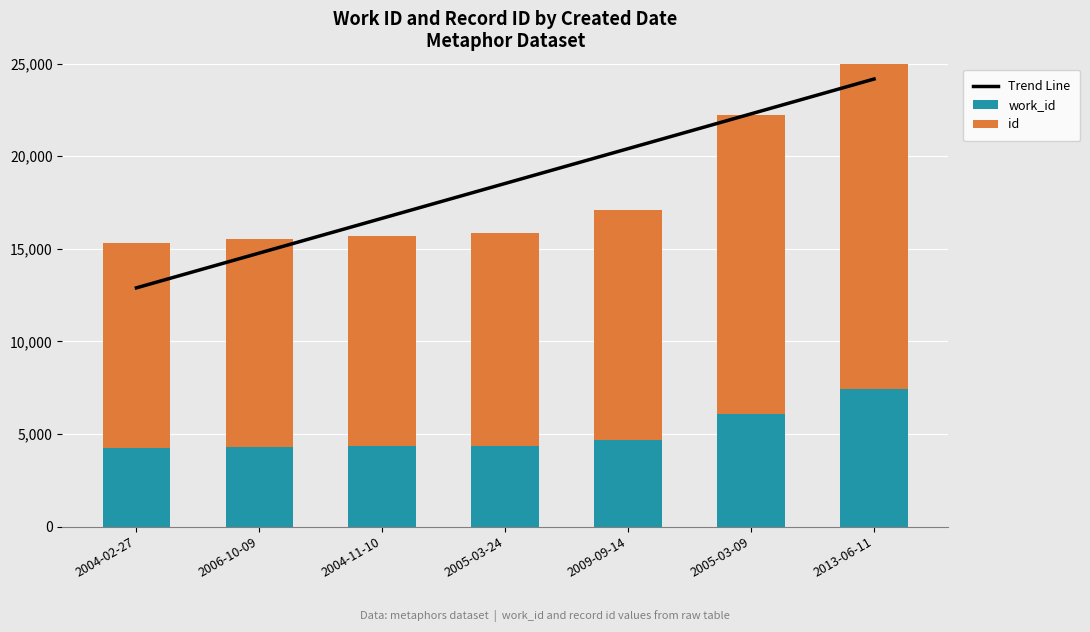

At which category does the chart reach its peak across all series?

2013-06-11